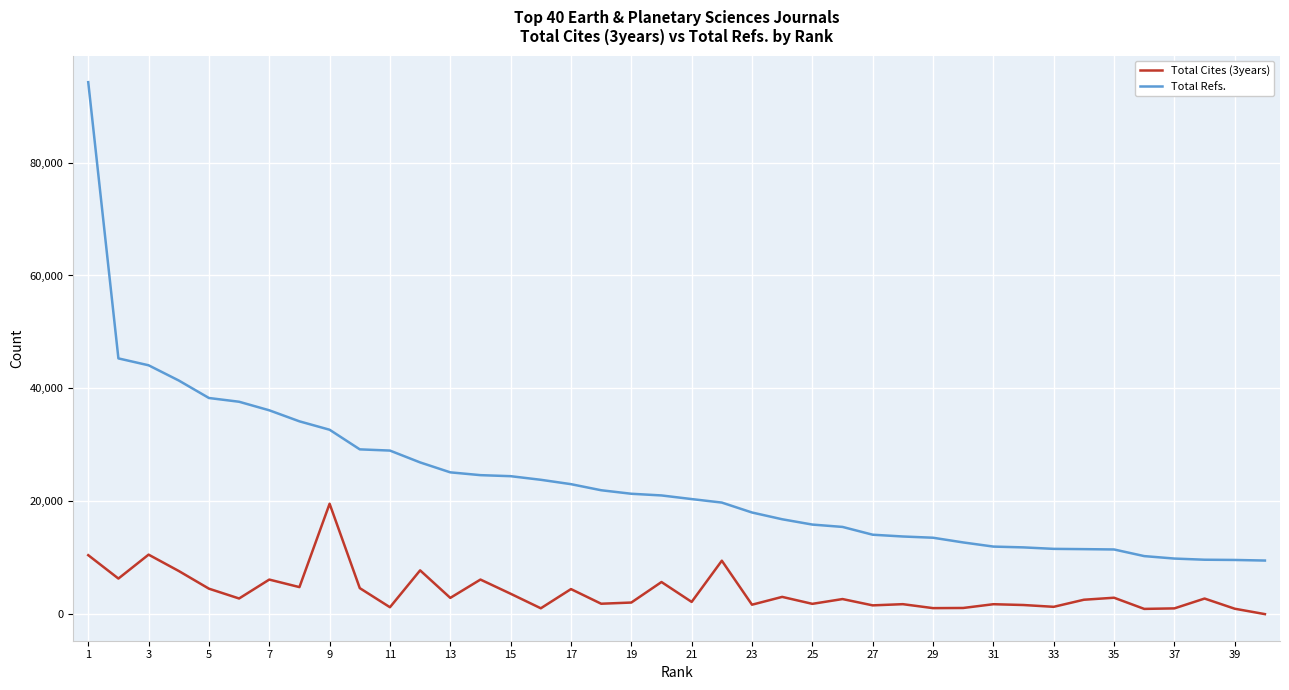

How many lines are shown in the chart?

2